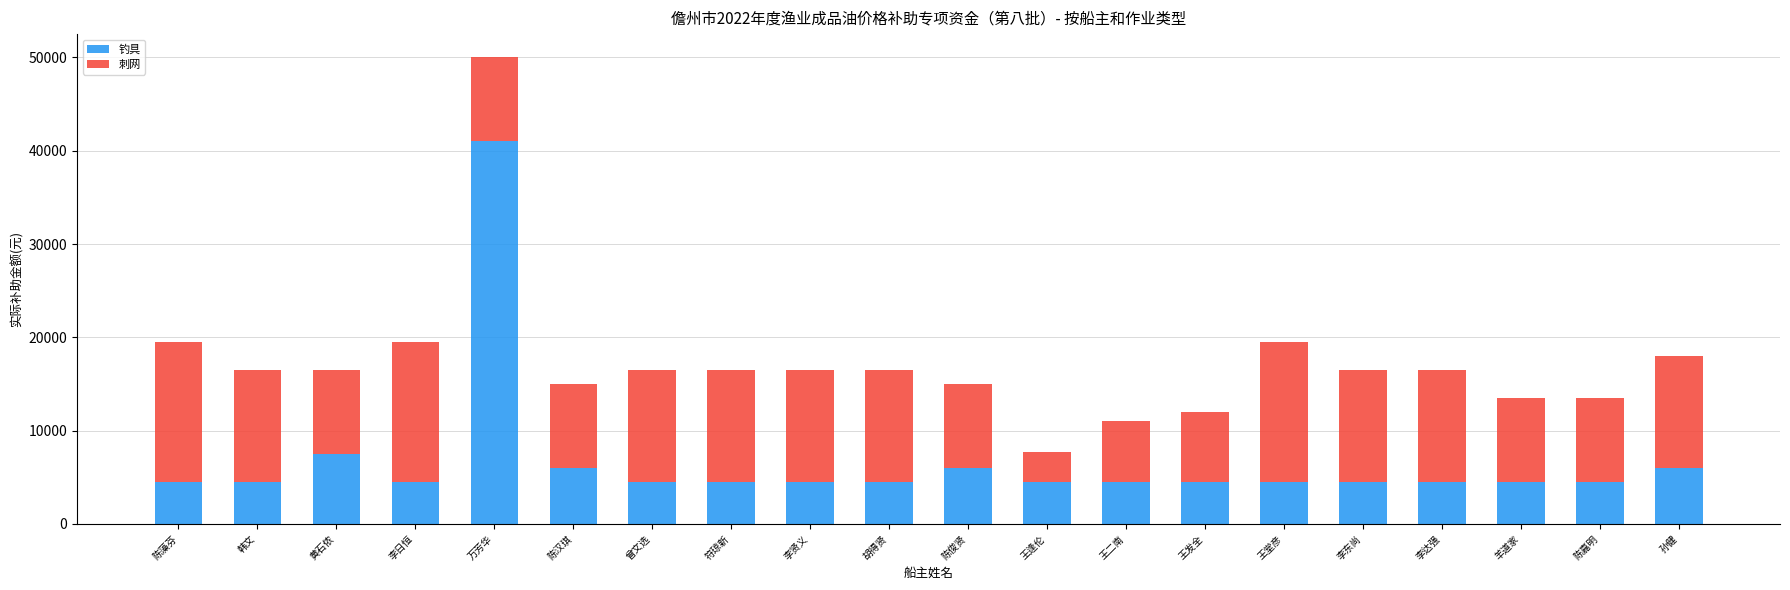

Does the chart contain stacked bars?

Yes